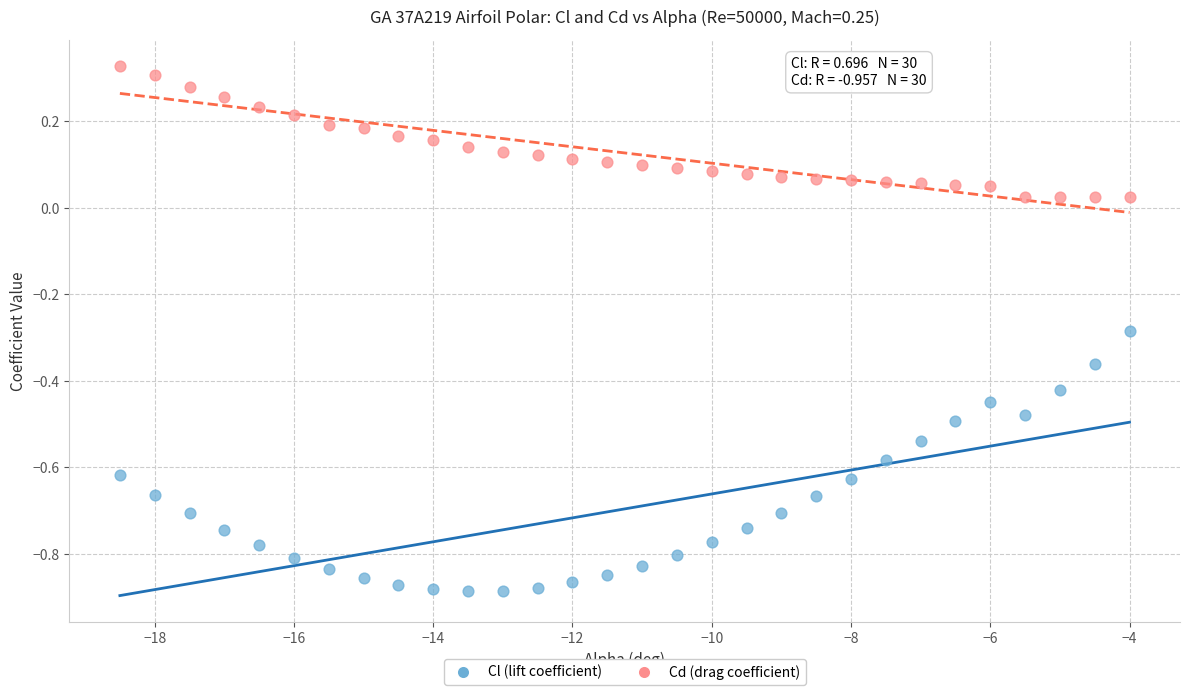

Which series reaches the maximum Y coordinate?

Cd (drag coefficient)